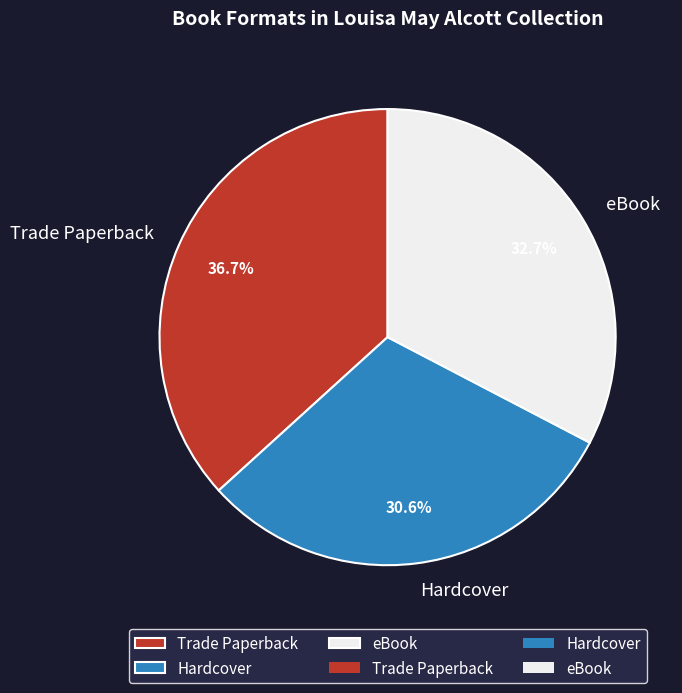

What is the ratio of the value at Hardcover to the value at eBook?

0.9